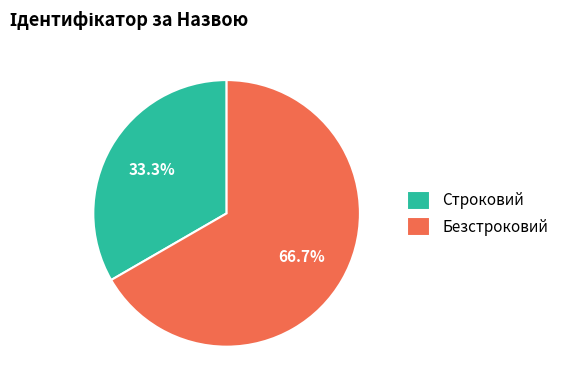

Between Безстроковий and Строковий, which is larger?

Безстроковий